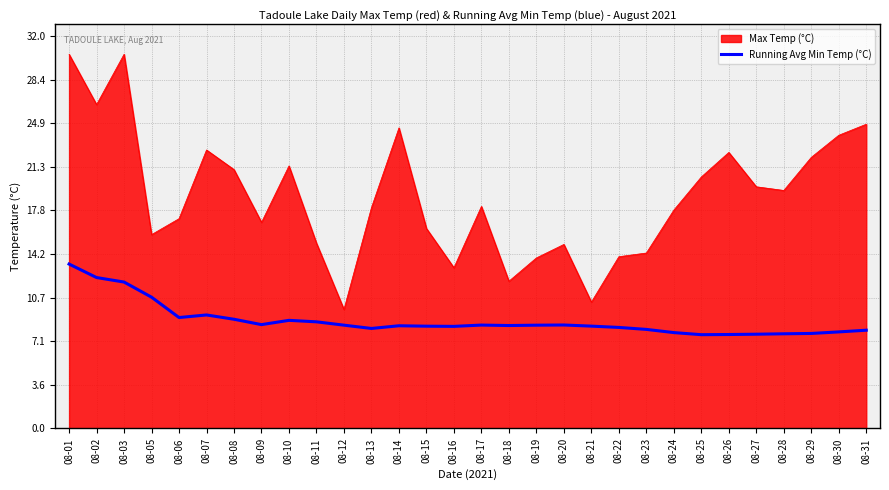

Which category has the highest value in the Running Avg Min Temp (°C) series?

08-01